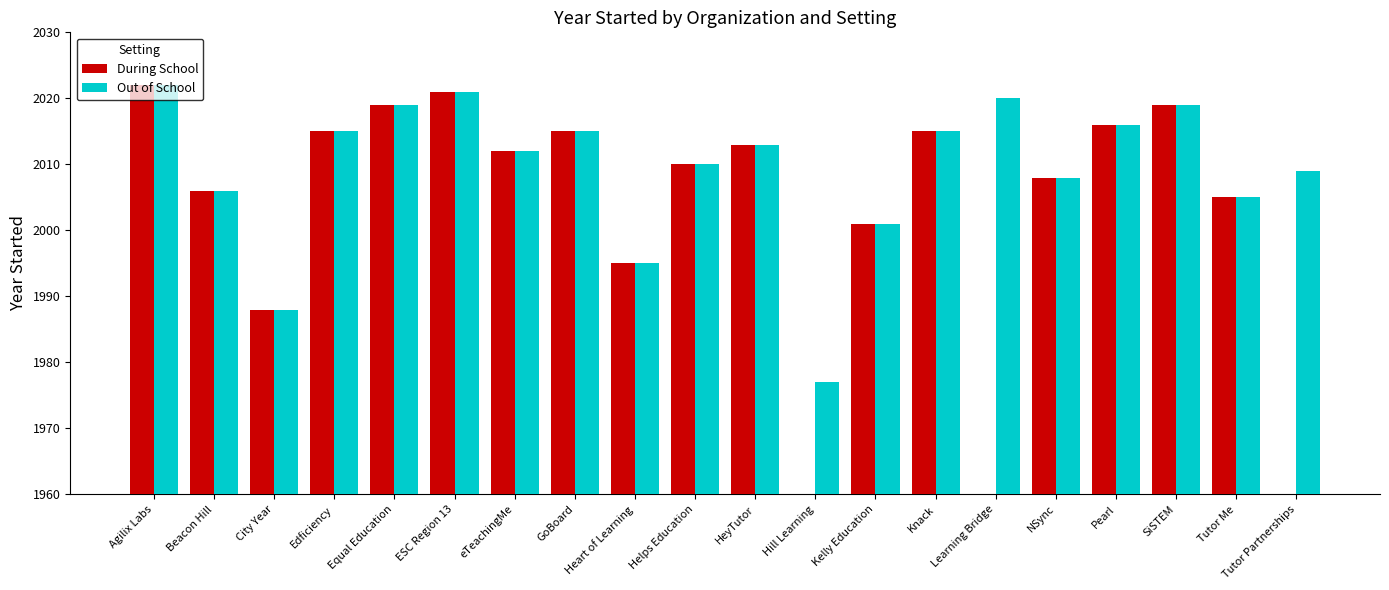

At which category does the chart reach its peak across all series?

Agilix Labs